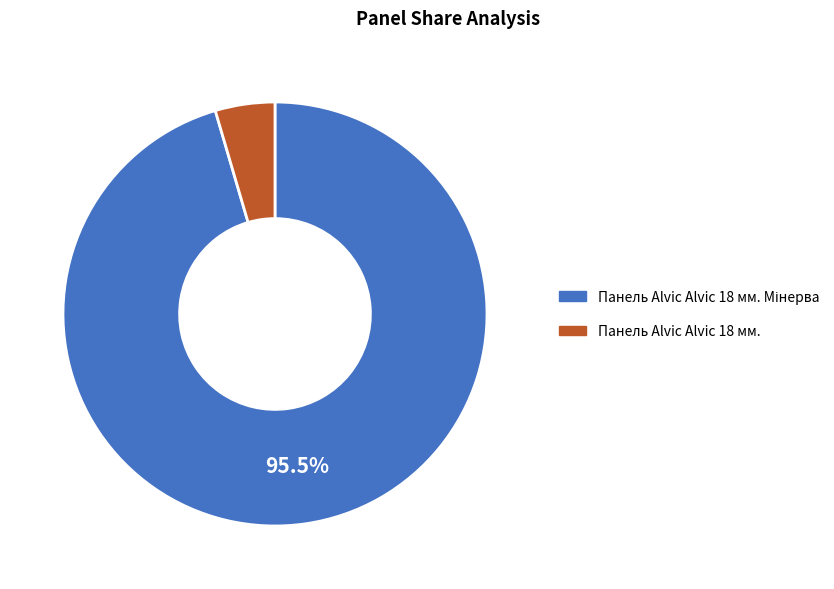

Count the number of slices in the pie.

2